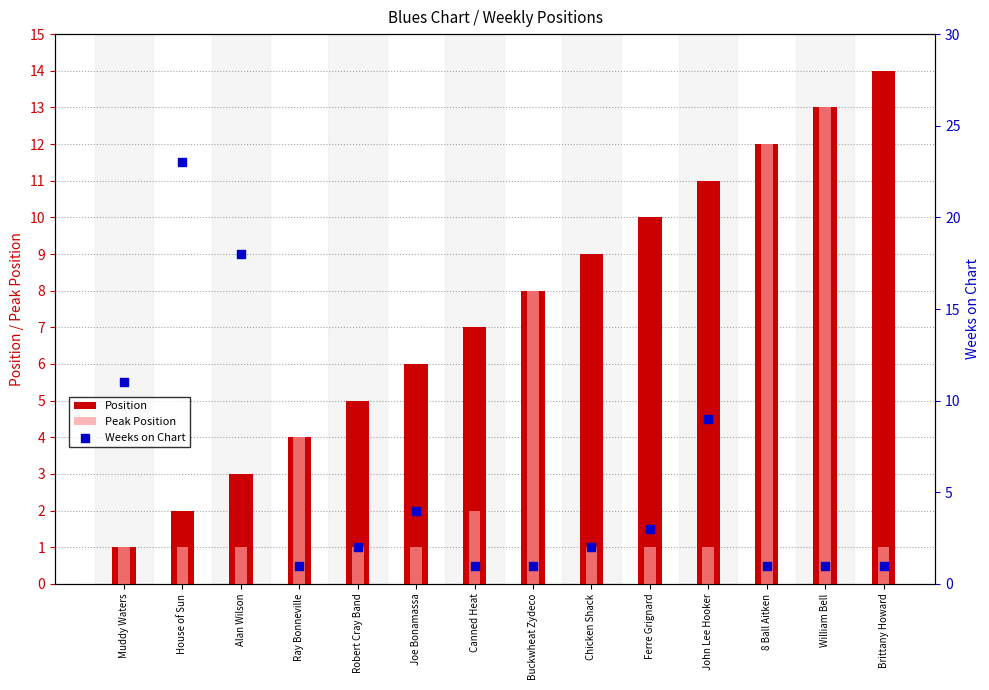

Which series reaches the maximum Y coordinate?

Weeks on Chart